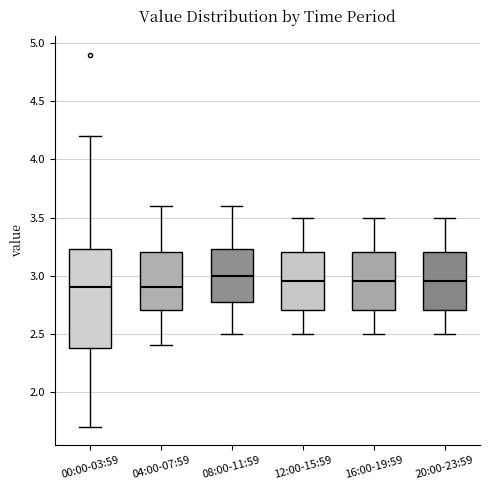

Comparing the boxes themselves (not the whiskers), which one is the tallest?

00:00-03:59